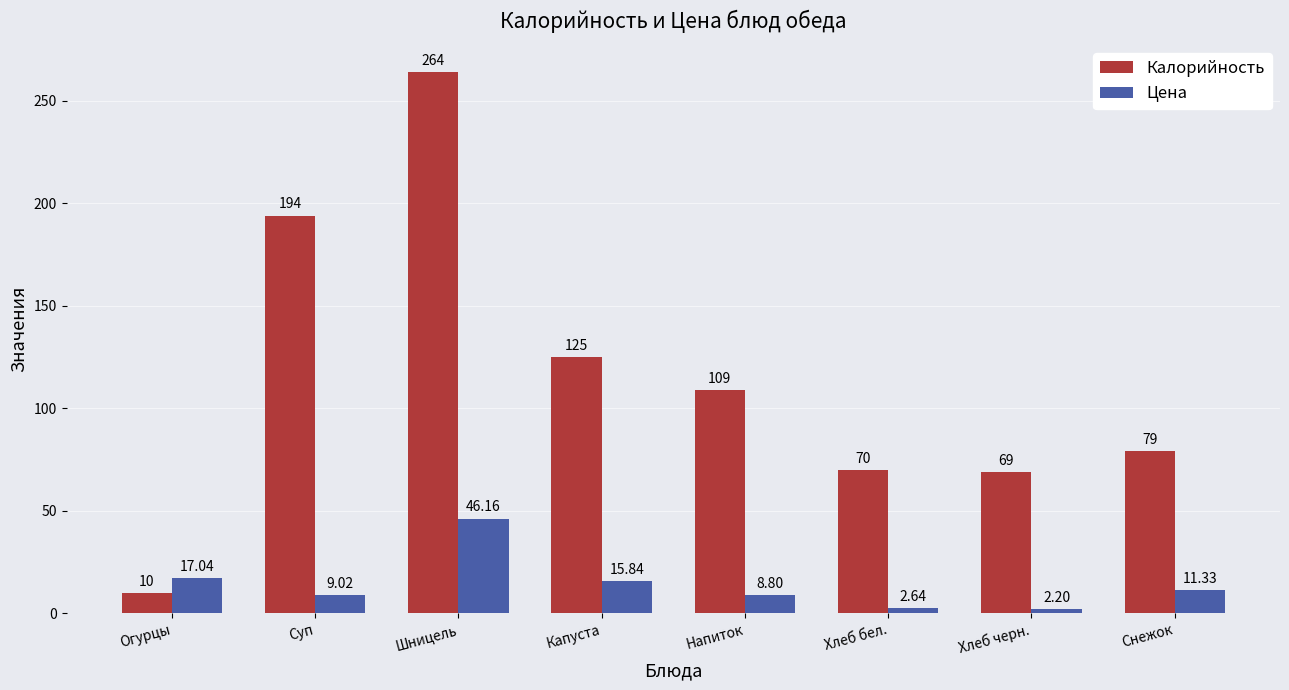

How many bars are there in total?

16